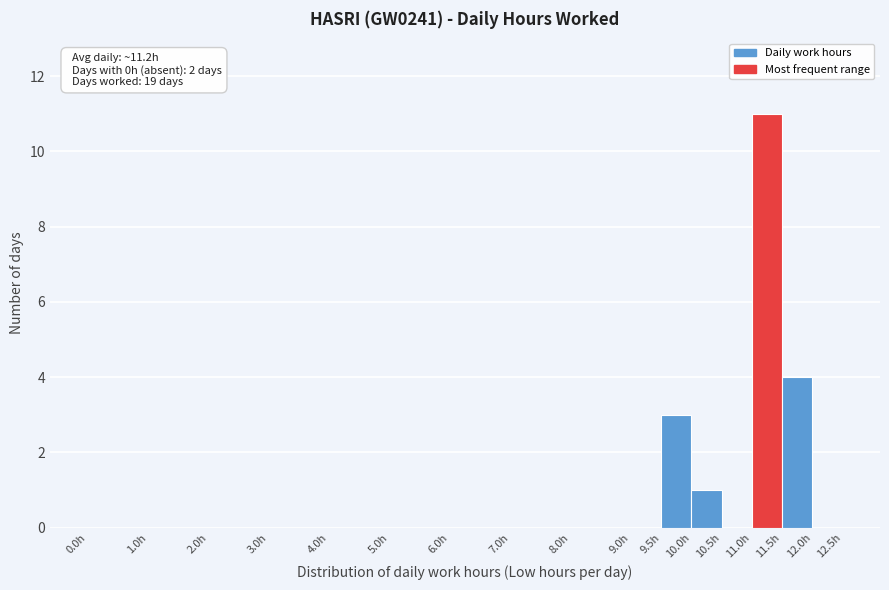

Over which range of the x-axis is the bar tallest?

11.0 to 11.5